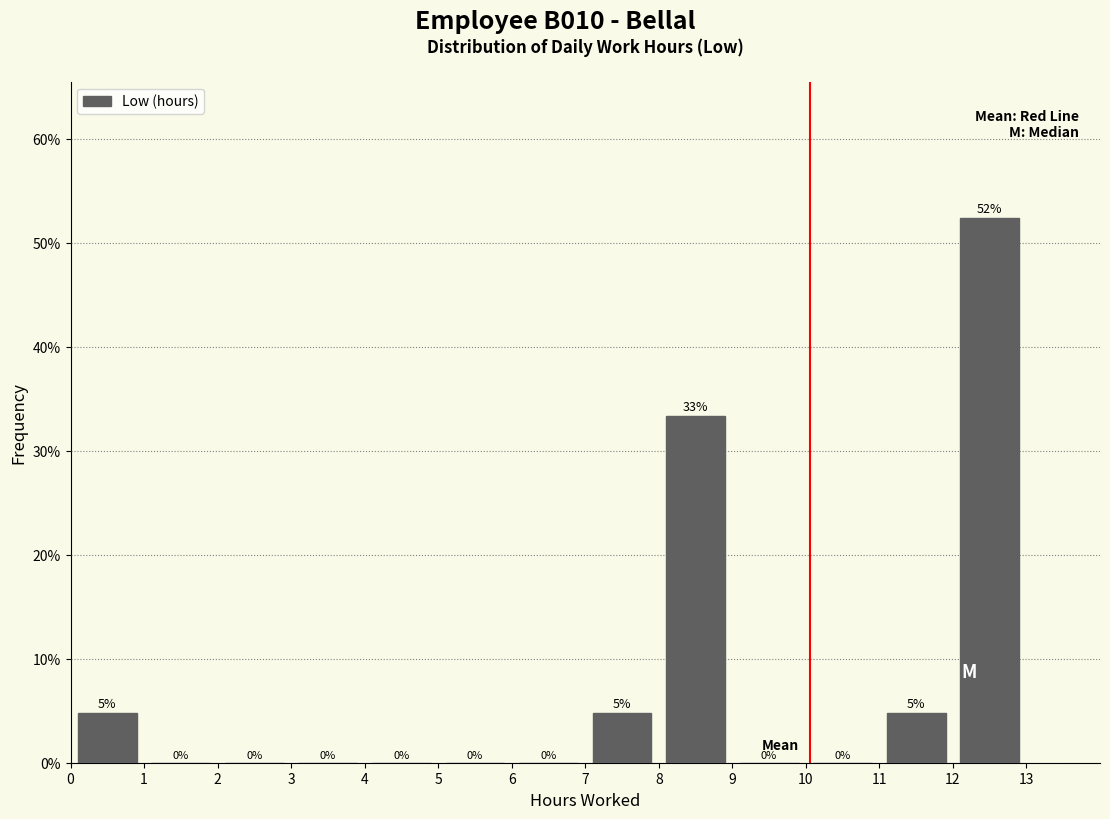

Which range on the x-axis has the tallest bar?

12 to 13